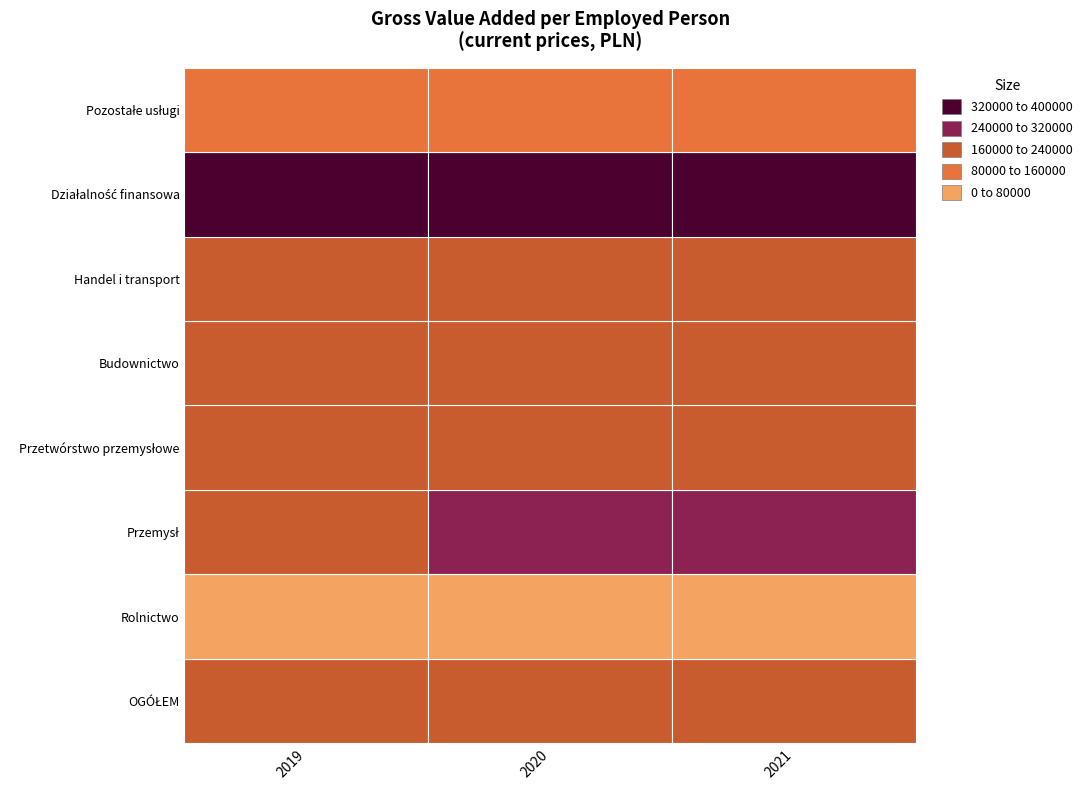

Where does the OGÓŁEM series first go above 181370?

2